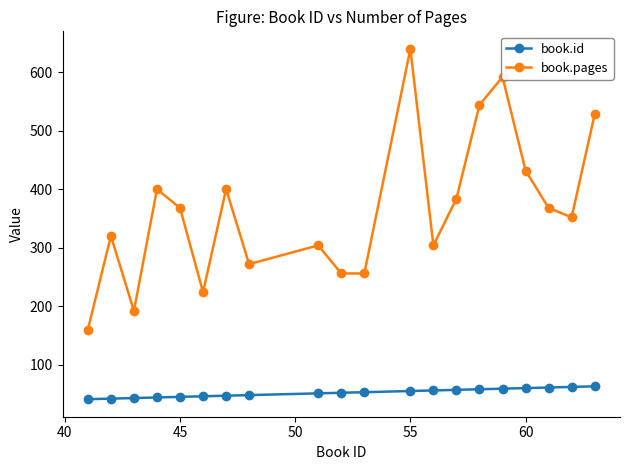

How many data points in book.pages are less than 368?

10